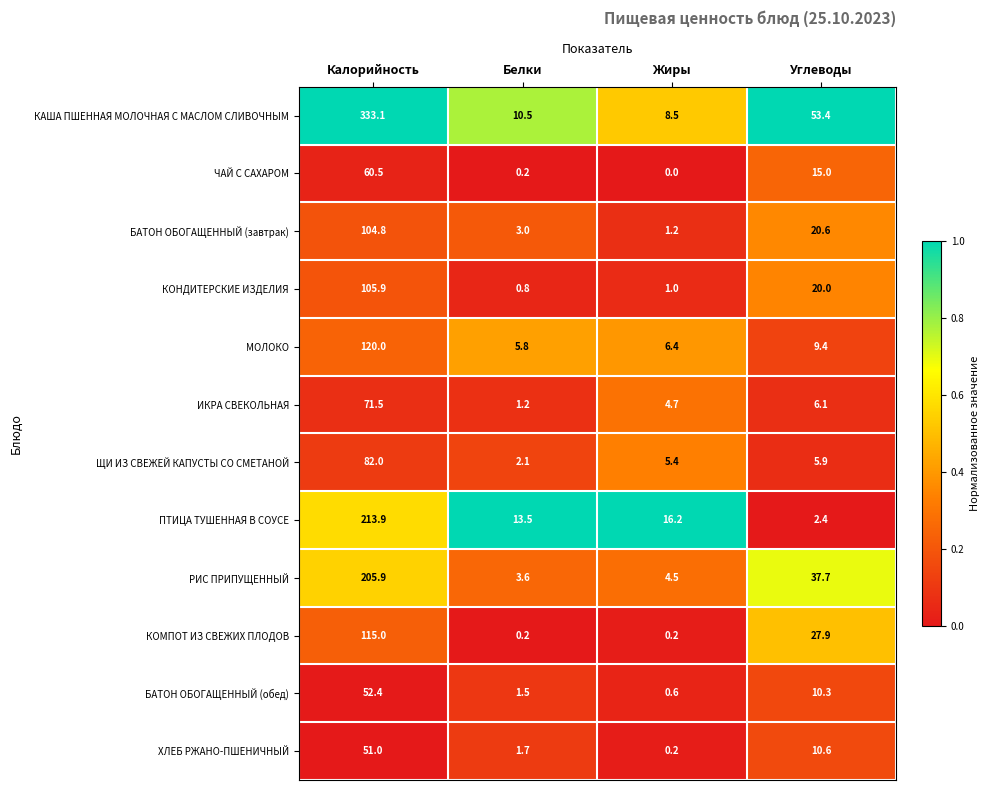

Which category has the lowest value across all series?

Жиры